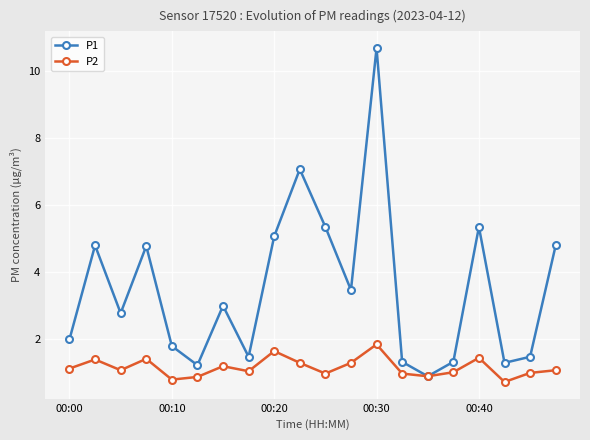

True or false: P2 has more than 0 points higher than both neighbors.

True